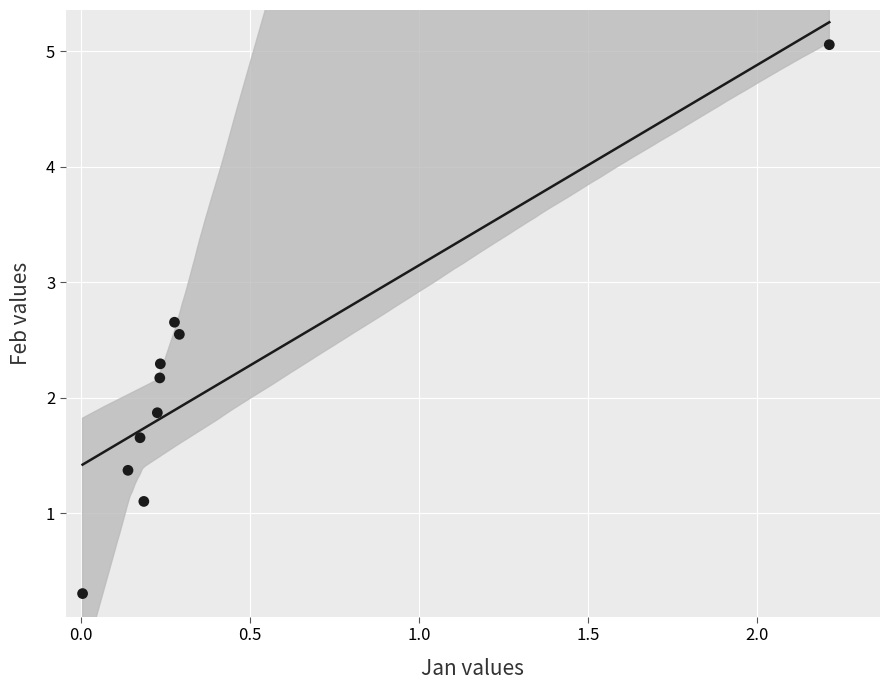

What is the range of X values (max minus min)?

2.2